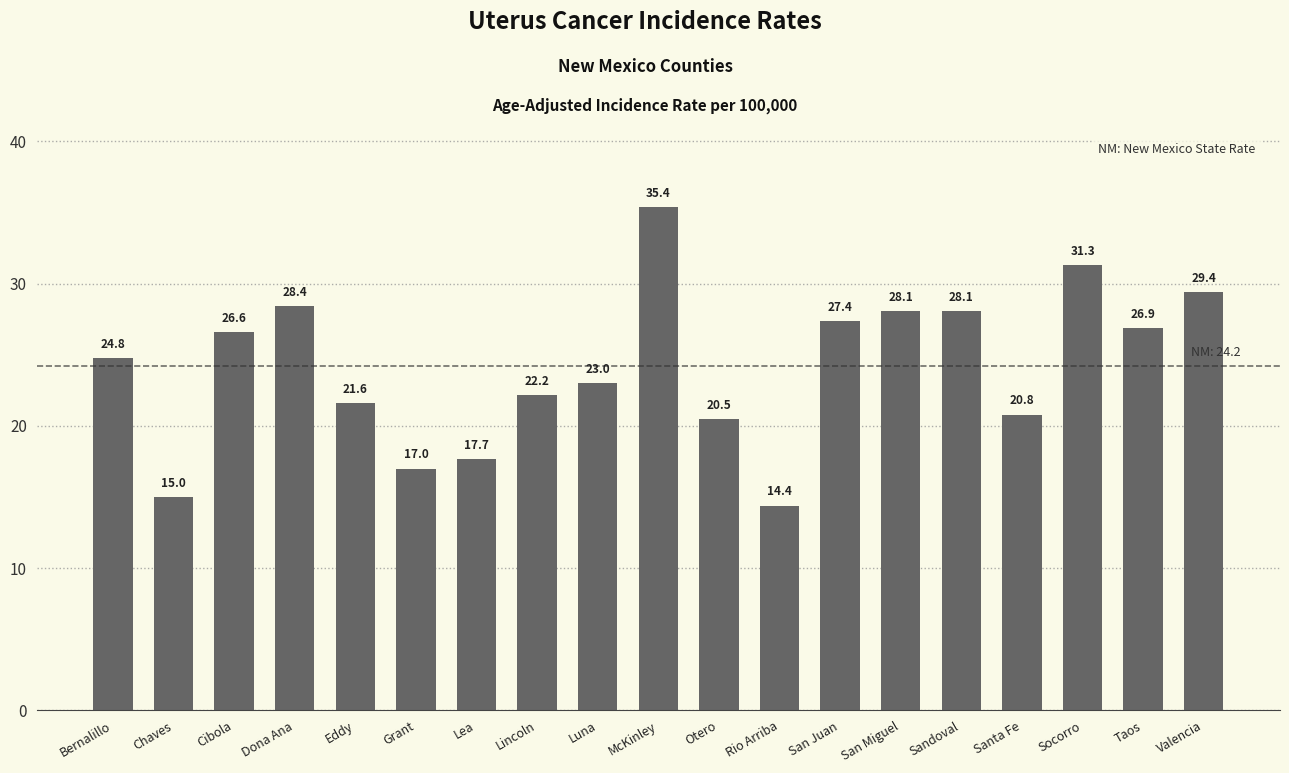

Where does the data first go above 24?

Bernalillo